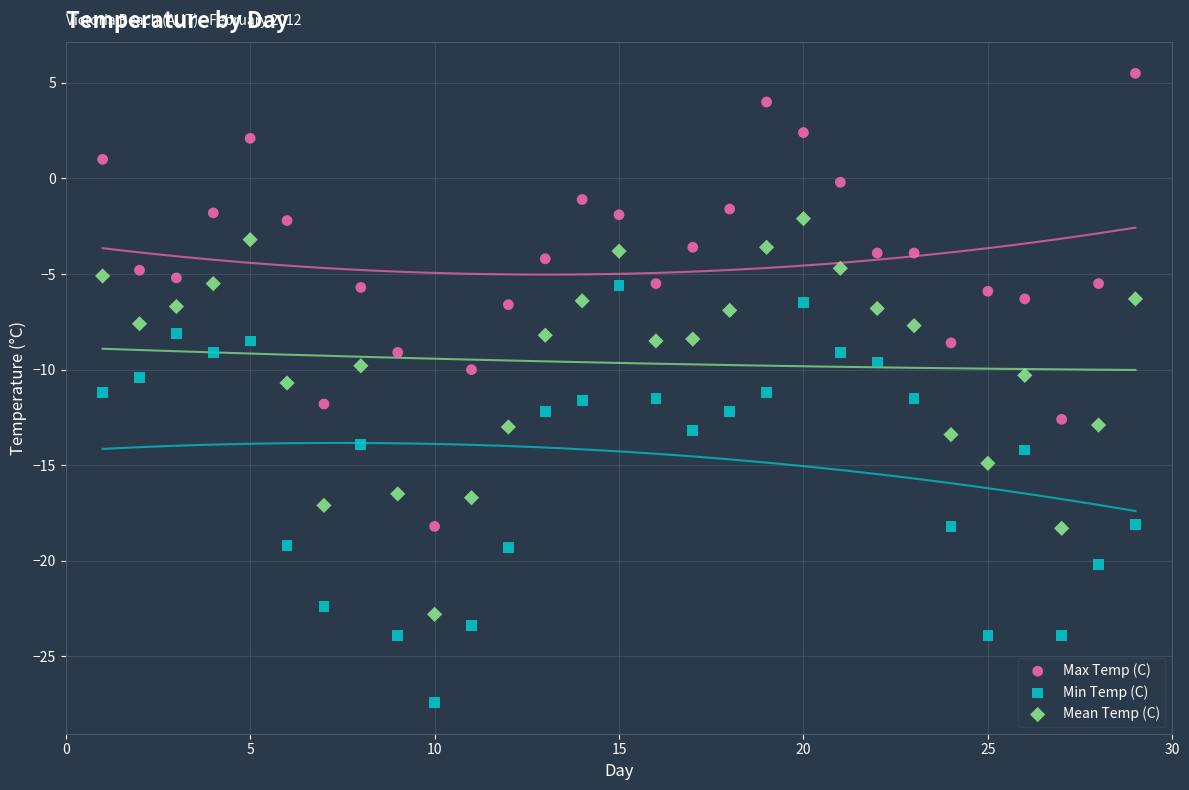

Which series contains the lowest Y value?

Min Temp (C)